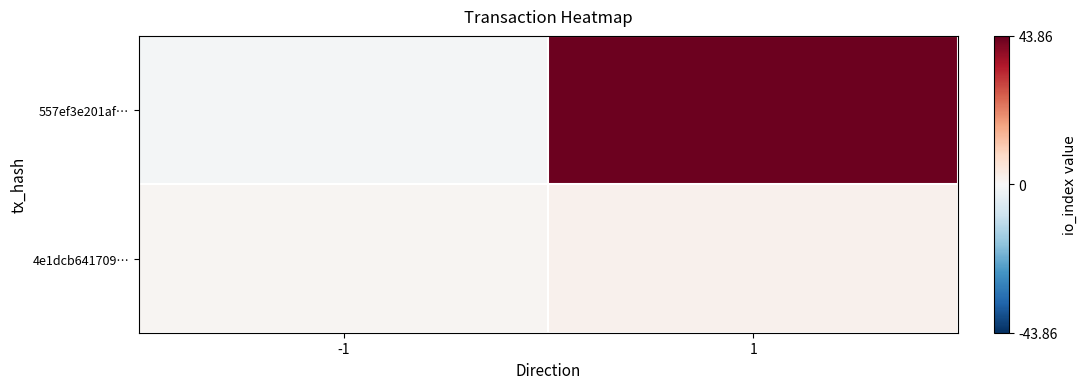

Which category has the lowest value across all series?

-1